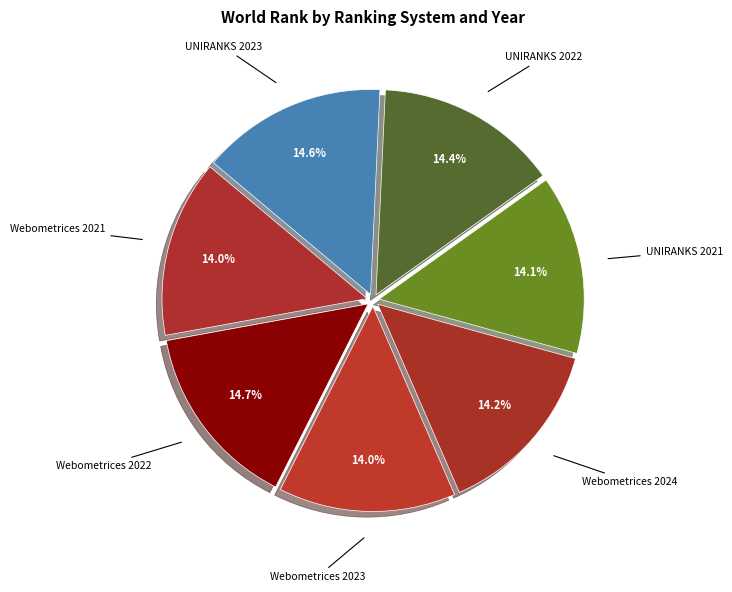

To the nearest percent, what is the average slice percentage?

14%